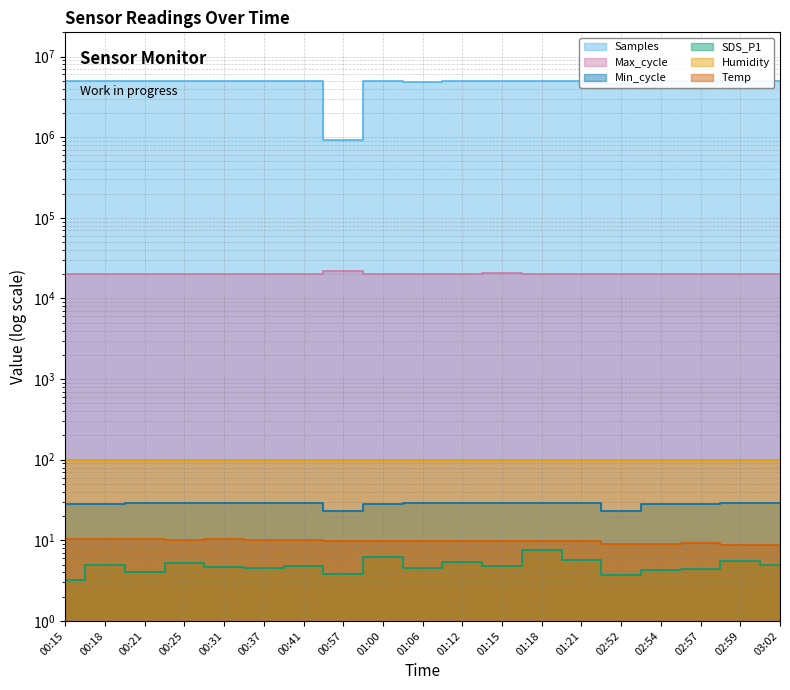

The value of Max_cycle at 00:31 is 4594.8. True or false?

False